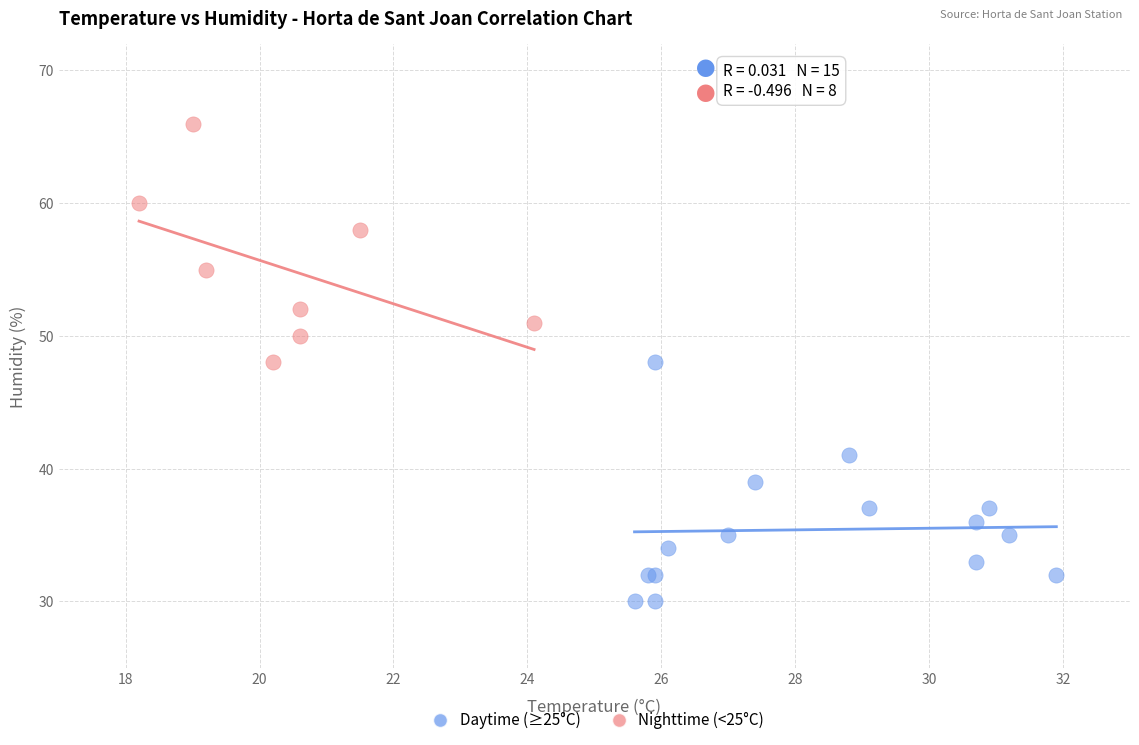

Which series reaches the minimum Y coordinate?

Daytime (≥25°C)